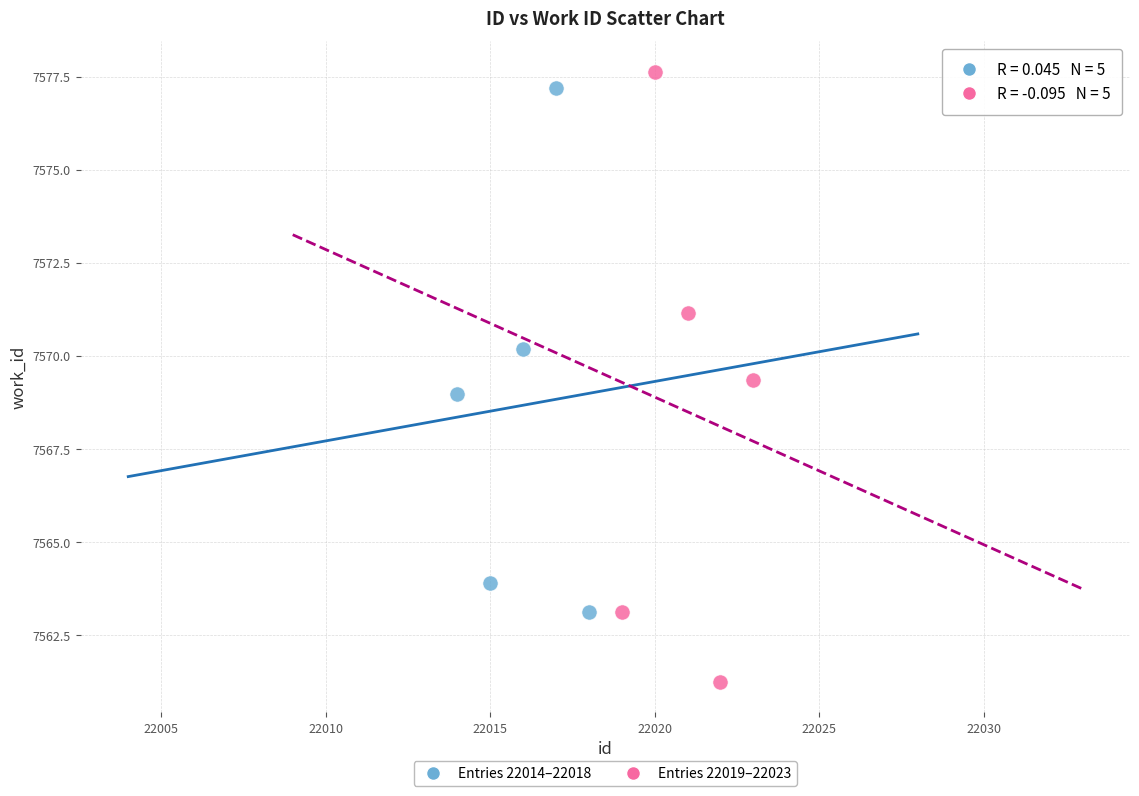

Which series contains the lowest Y value?

Entries 22019–22023